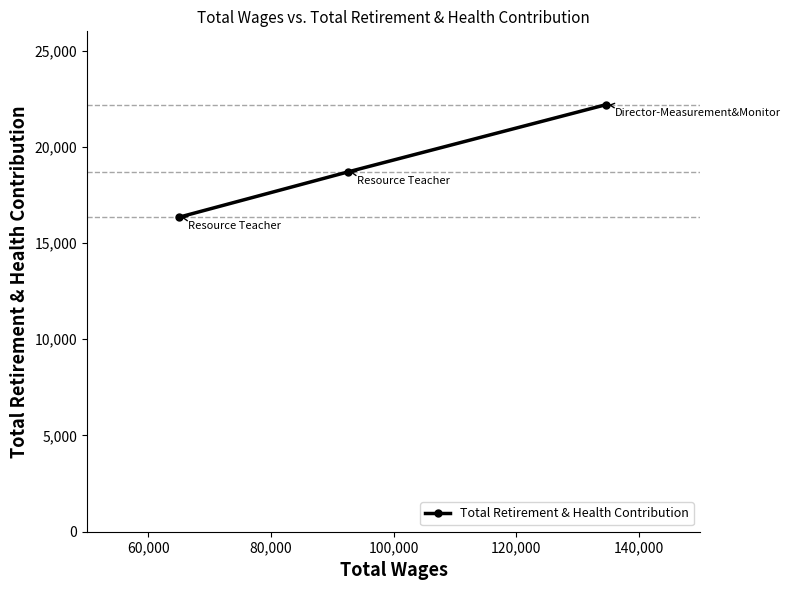

How many lines are shown in the chart?

1